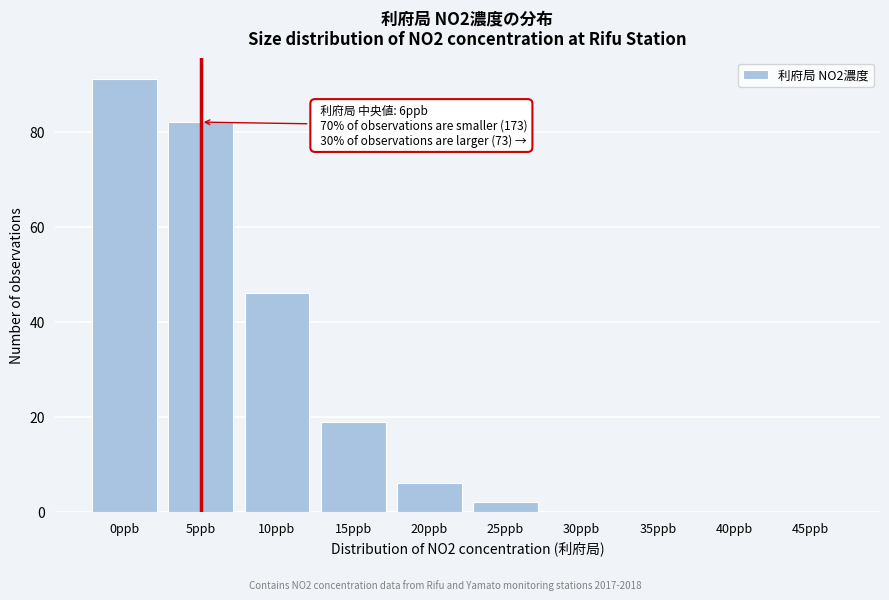

Reading right to left, list all the values displayed in this chart.

45ppb=0	40ppb=0	35ppb=0	30ppb=0	25ppb=2	20ppb=6	15ppb=19	10ppb=46	5ppb=82	0ppb=91